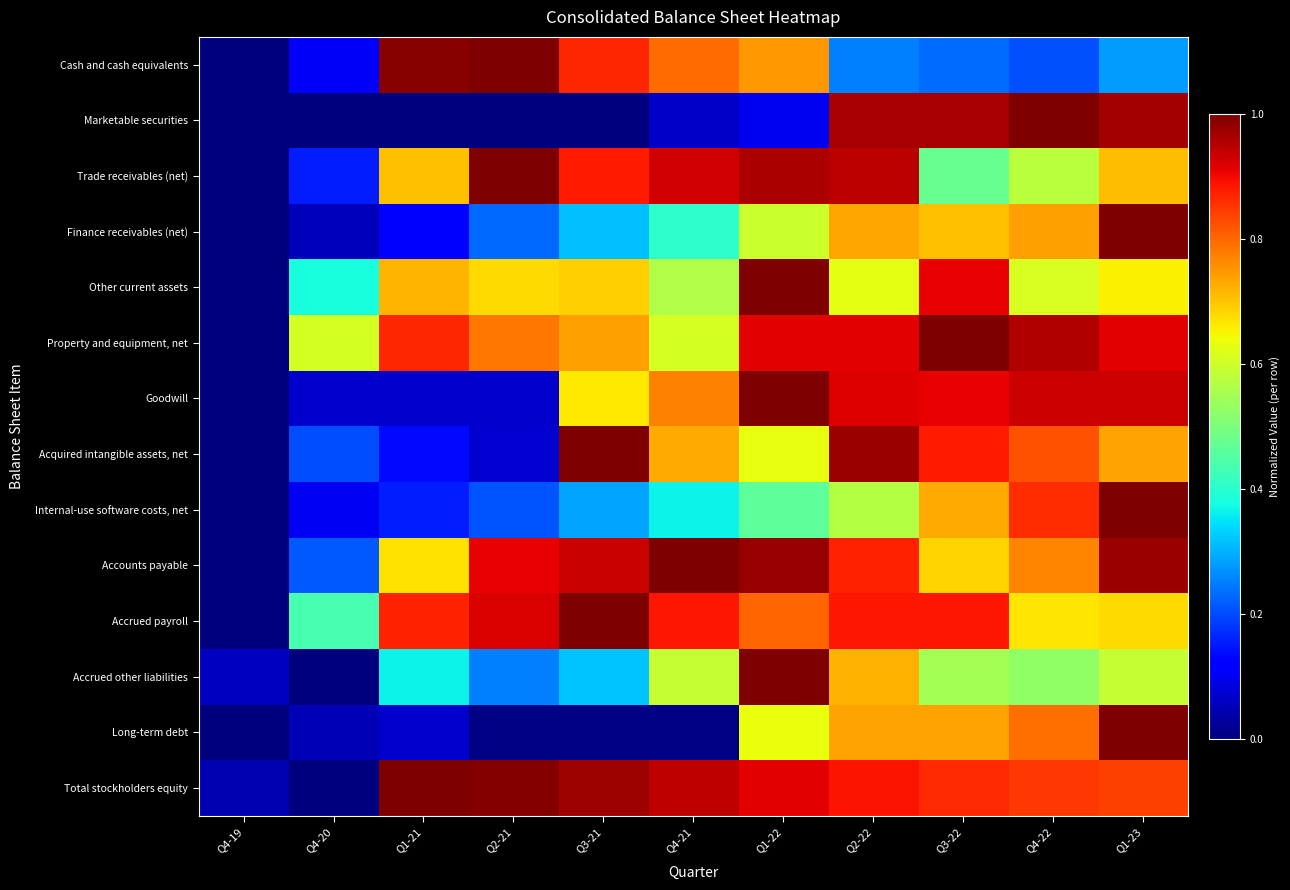

How many distinct data groups are displayed?

14